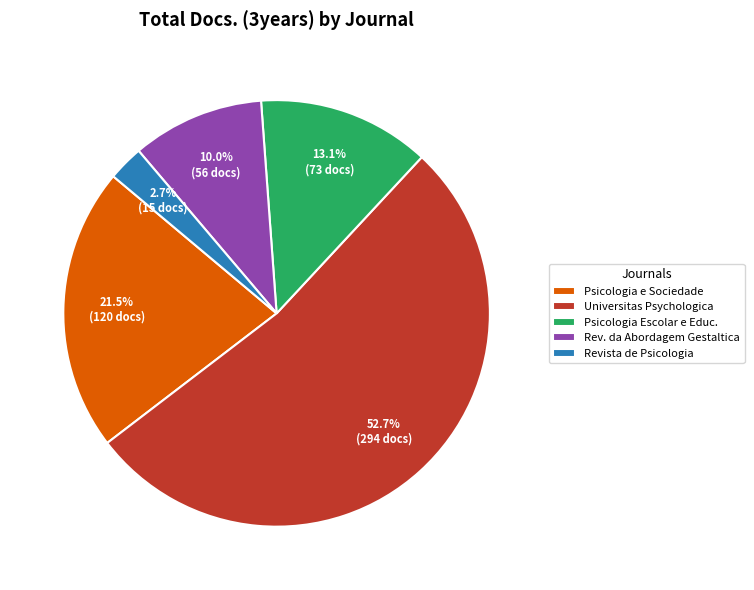

Is it true that Universitas Psychologica is 41% of the pie?

False